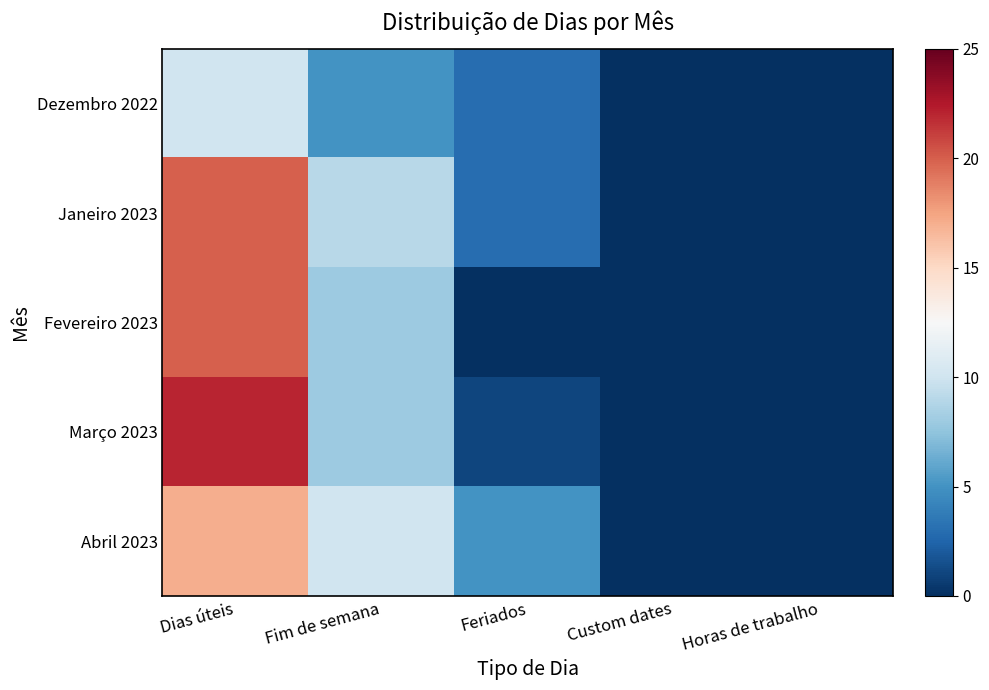

At which category does the chart reach its minimum across all series?

Custom dates